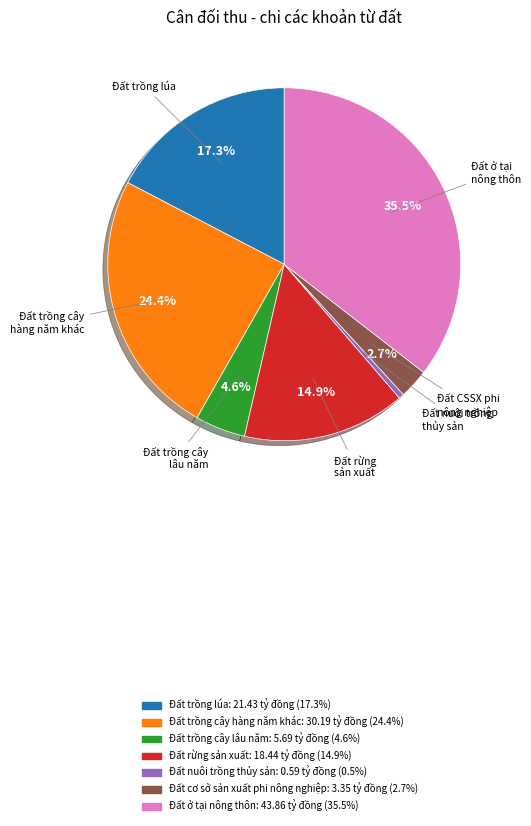

Which slice is the largest?

Đất ở tại nông thôn